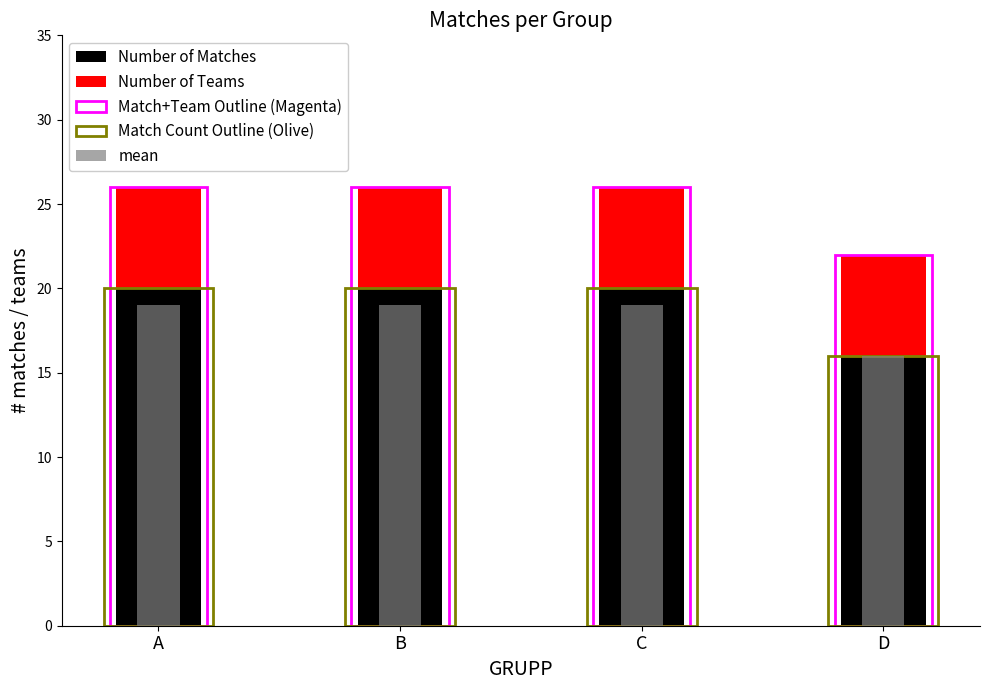

What is the difference between the highest and lowest values at B?

20